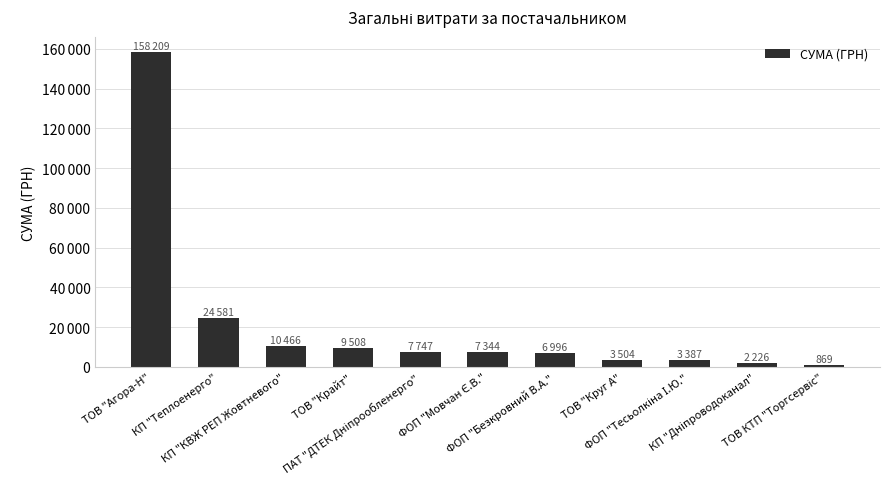

What is the smallest value displayed?

869.4